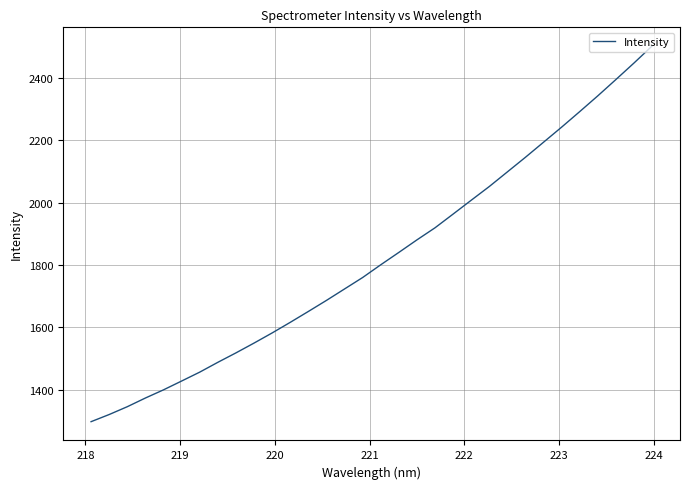

What is the average value?

1822.7